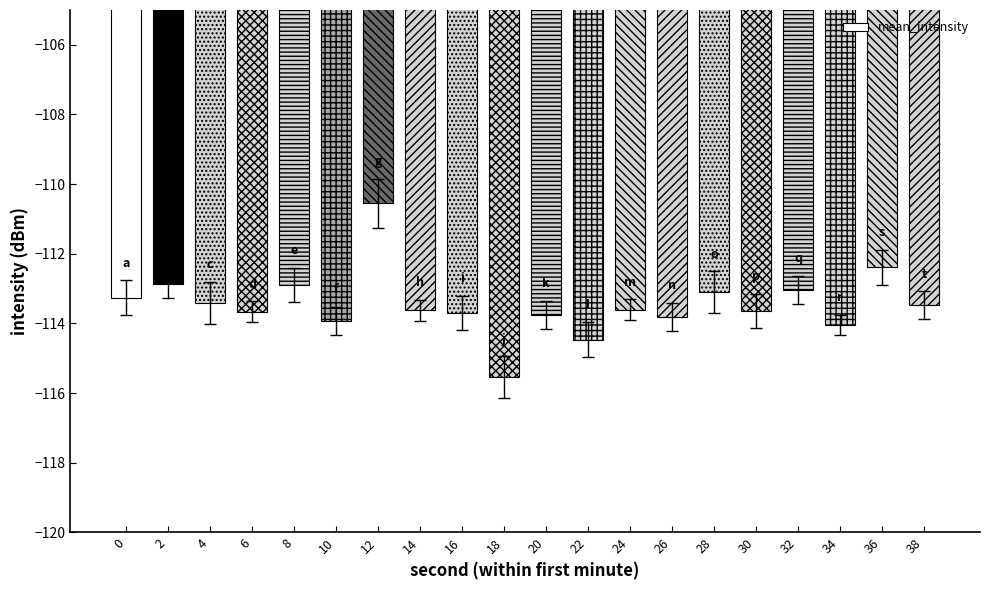

What is the difference between the maximum and second lowest values?

3.9